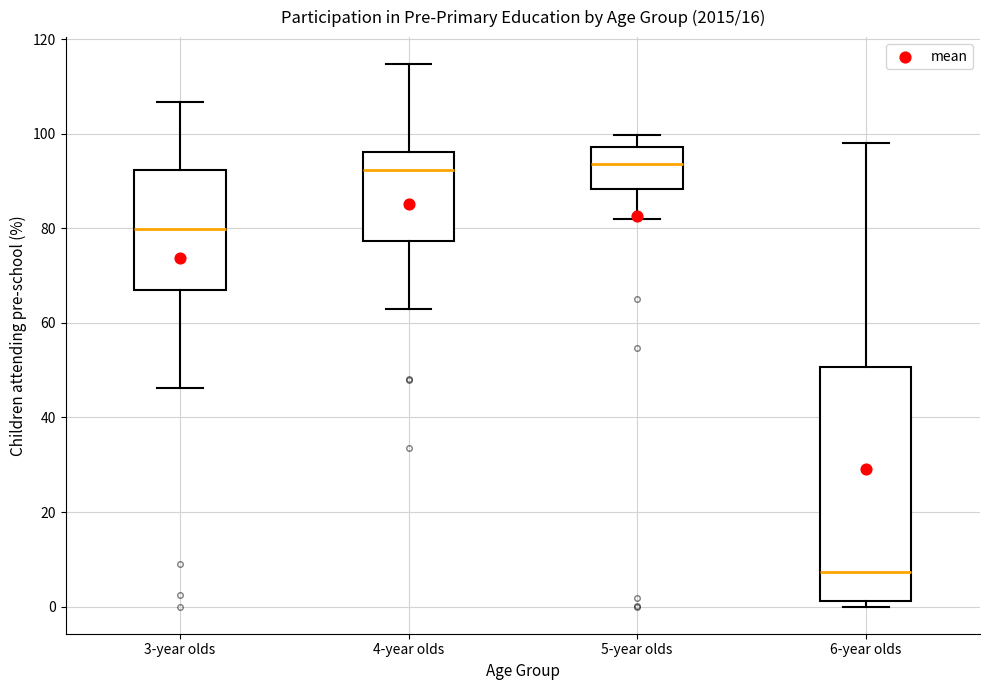

Comparing the boxes themselves (not the whiskers), which one is the tallest?

6-year olds